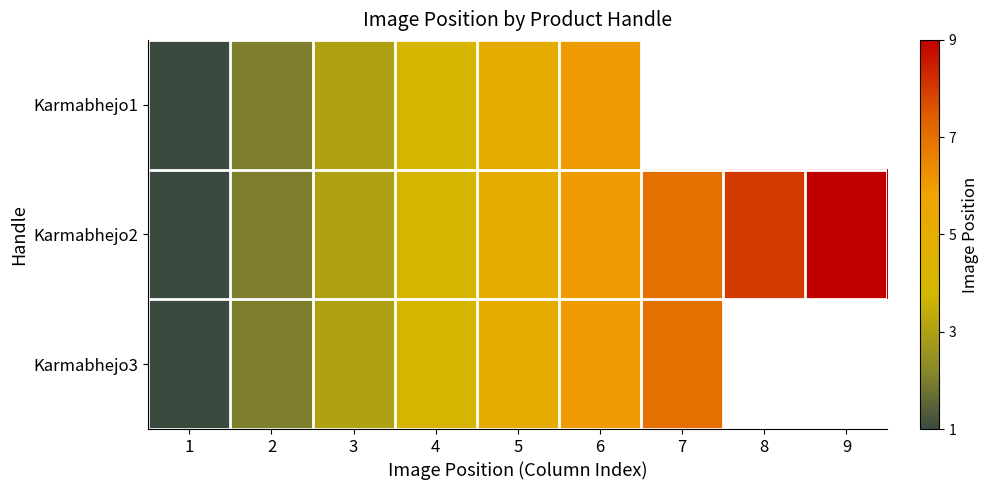

What is the lowest value of the Karmabhejo3 series?

1.0